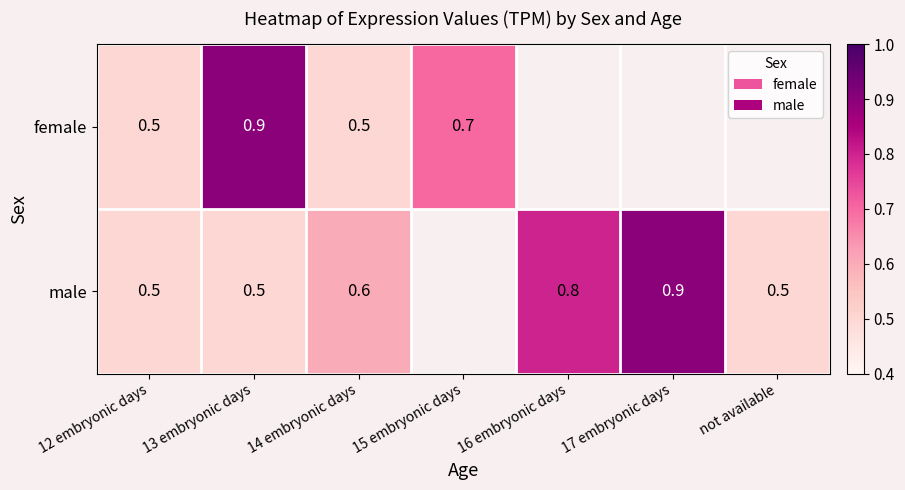

Is it true that female equals 0.7 at 12 embryonic days?

False